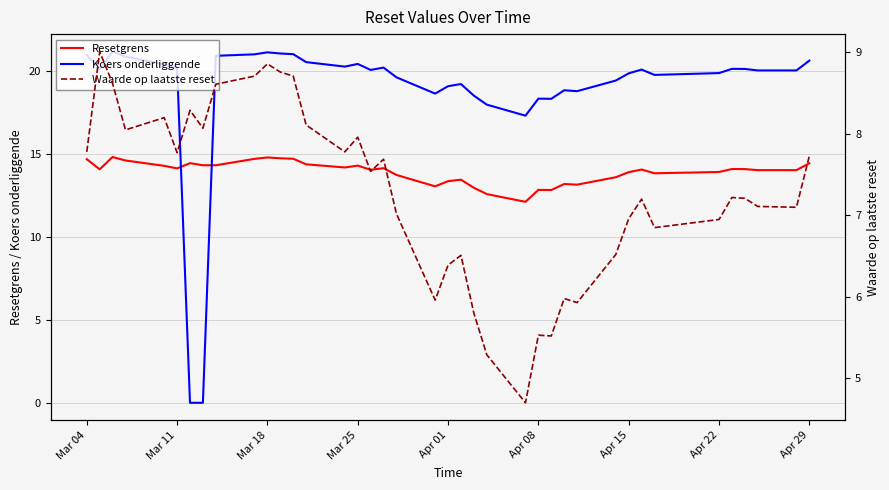

What is the minimum value for Resetgrens?

12.1